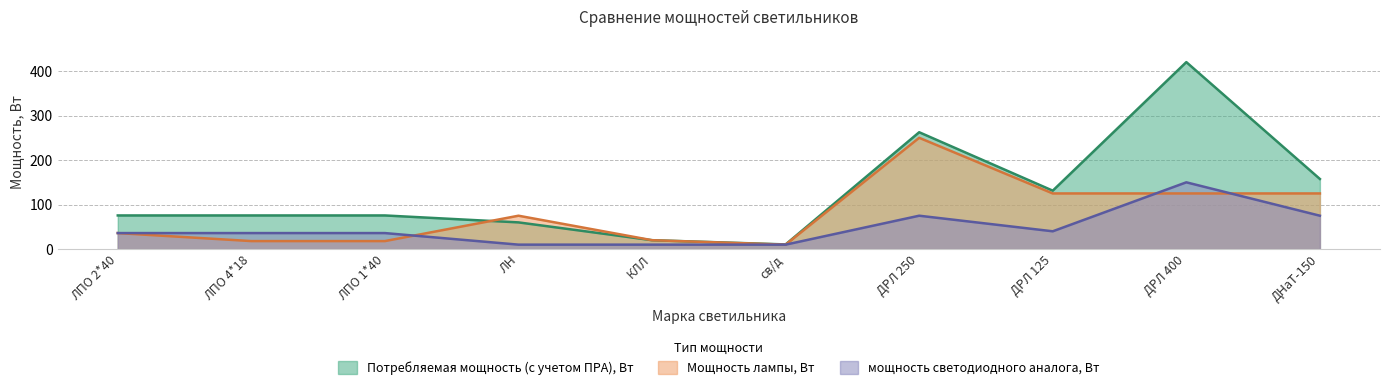

What is the sum of all мощность светодиодного аналога, Вт values?

478.0